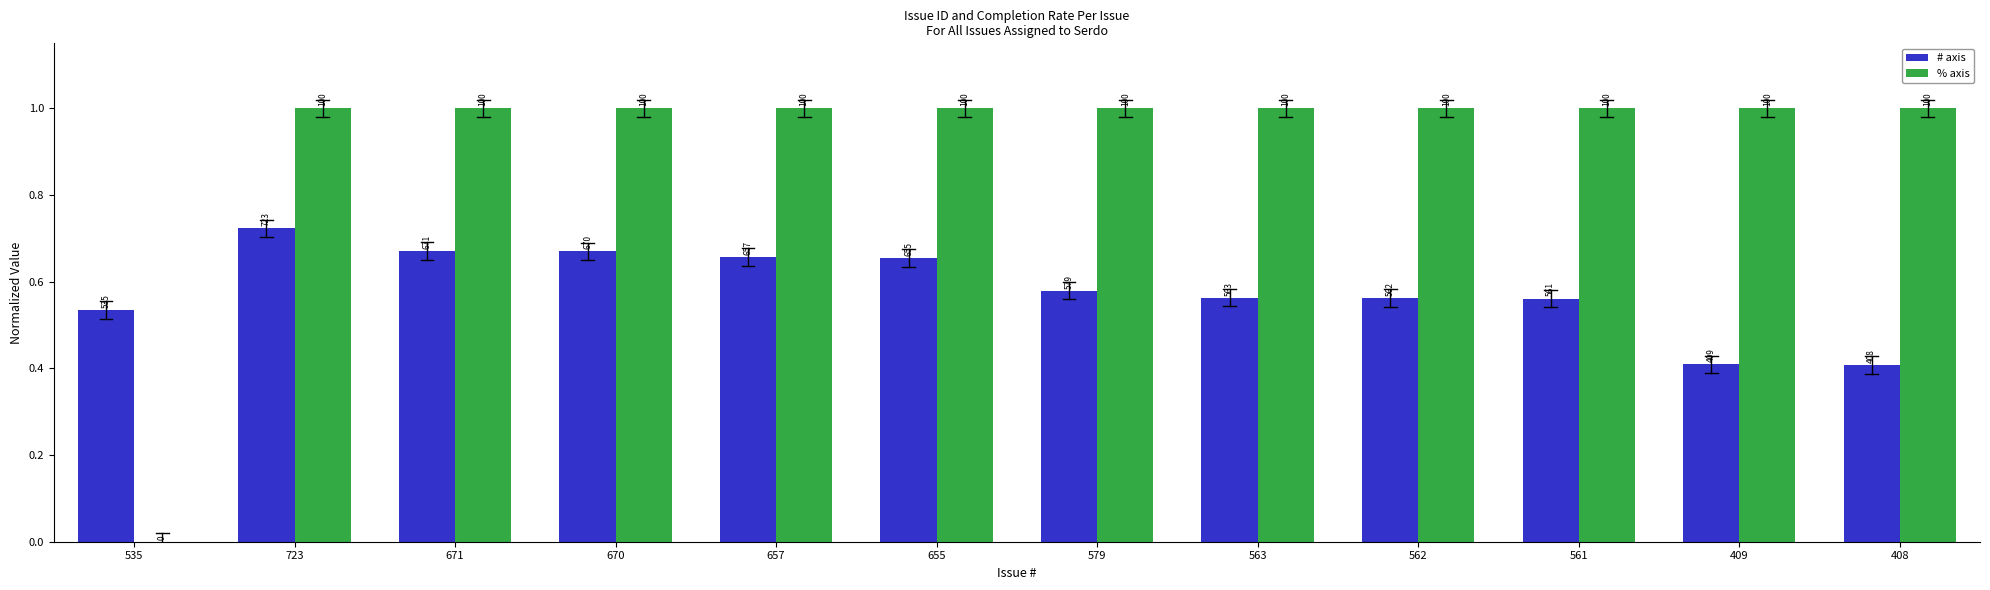

What is the spread (max minus min) of values at 579?

0.4